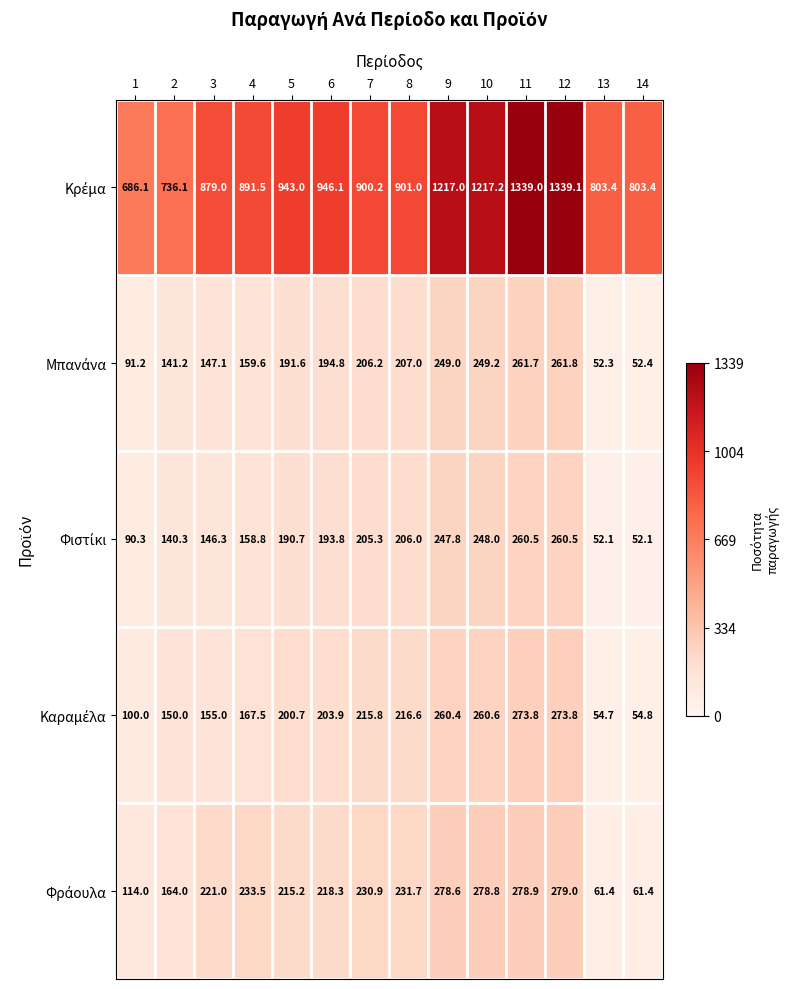

What is the difference between the highest and lowest values at 10?

969.2